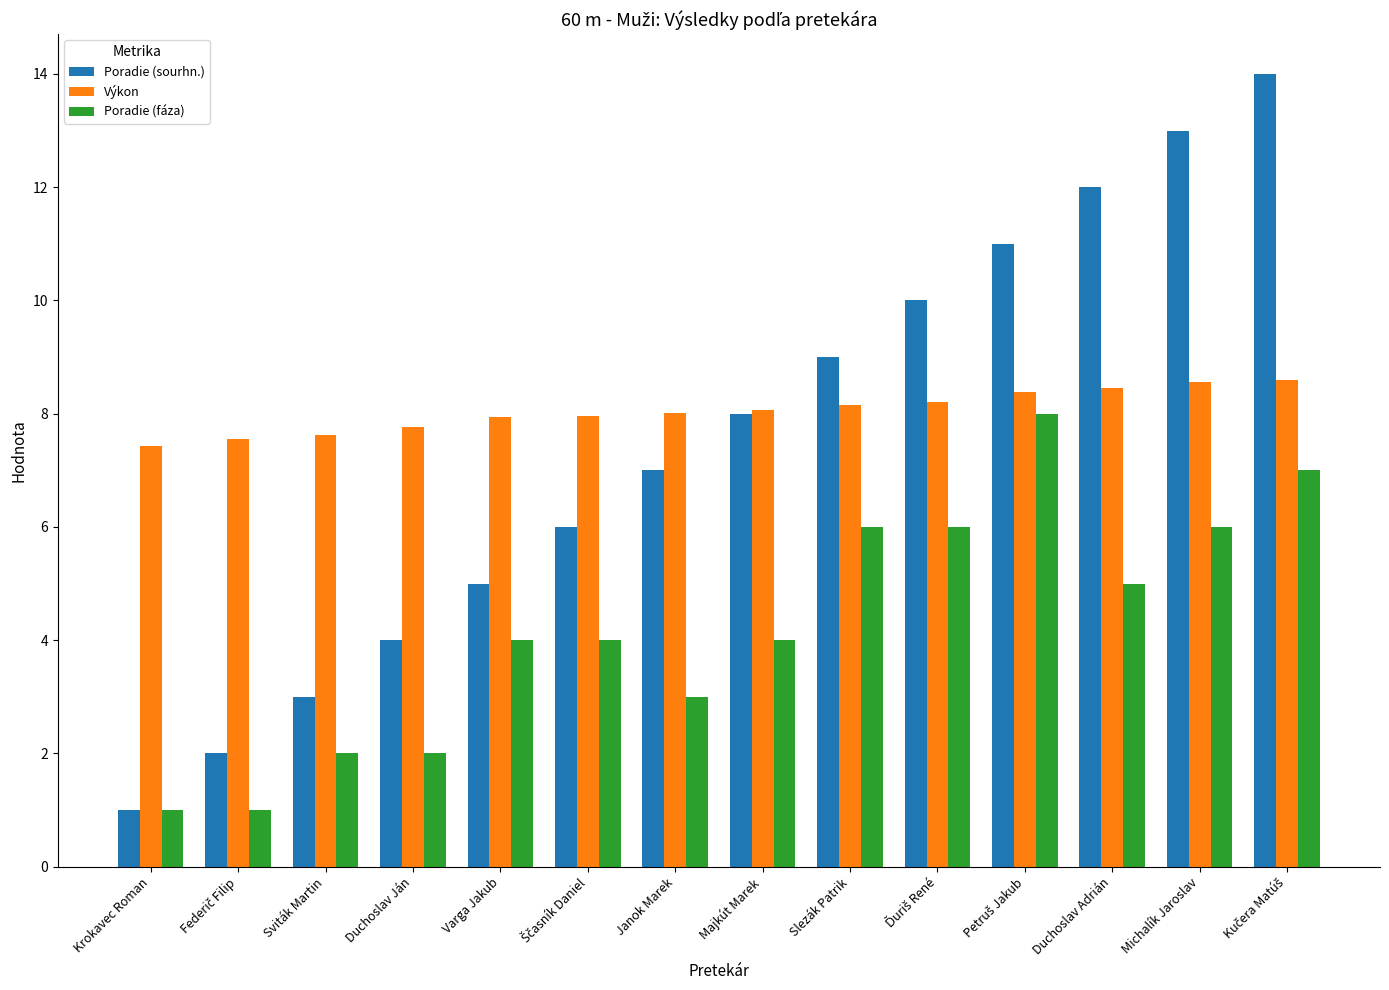

The value of Poradie (fáza) at Janok Marek is 3.0. True or false?

True